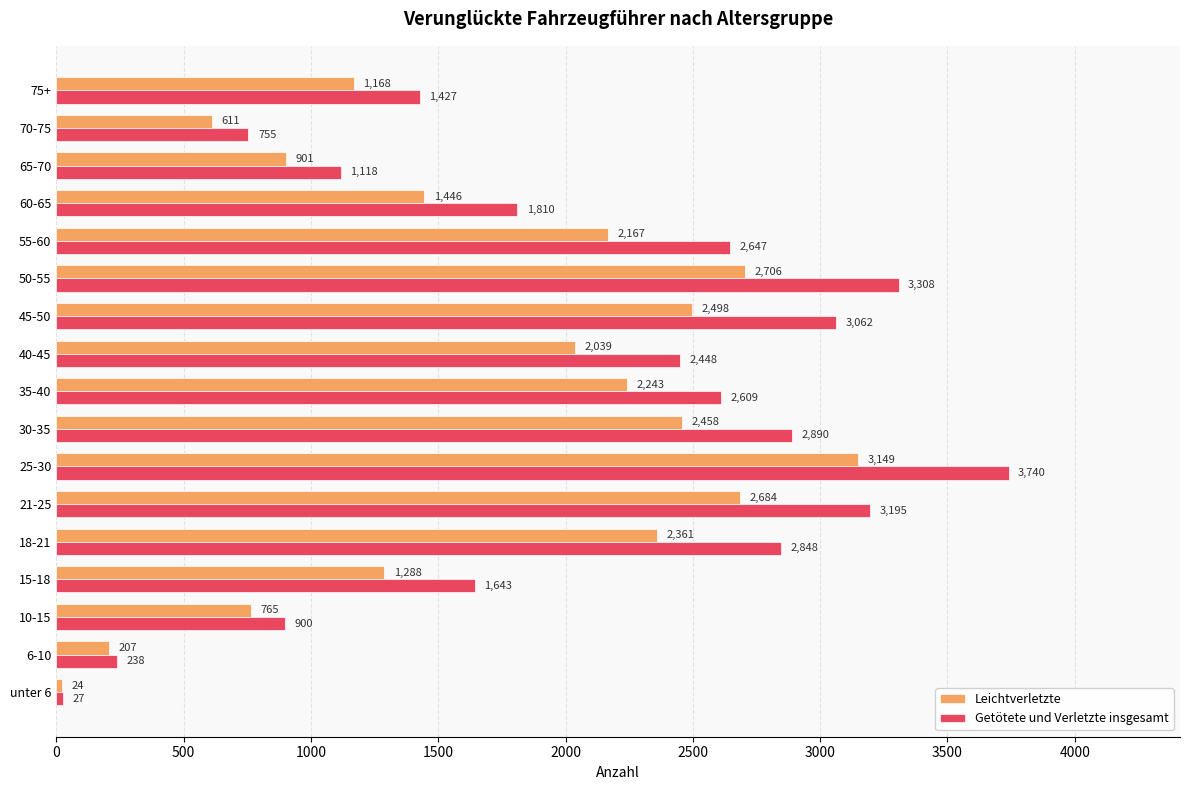

Which category has the highest value in the Leichtverletzte series?

25-30